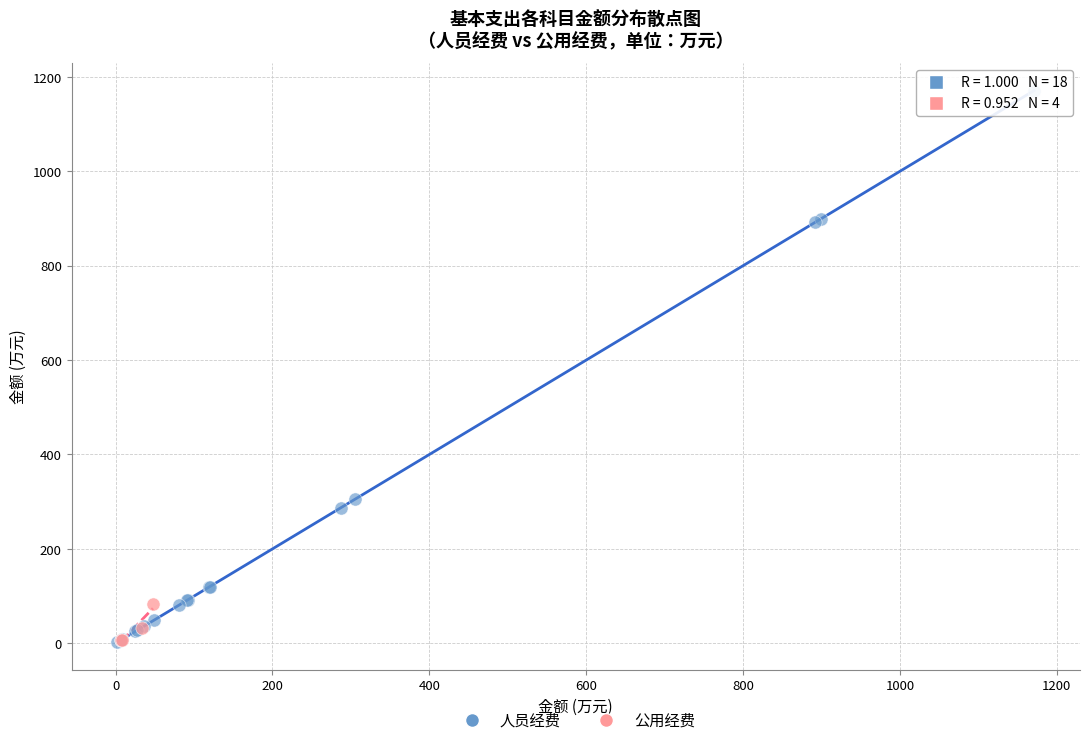

Which series reaches the maximum Y coordinate?

人员经费